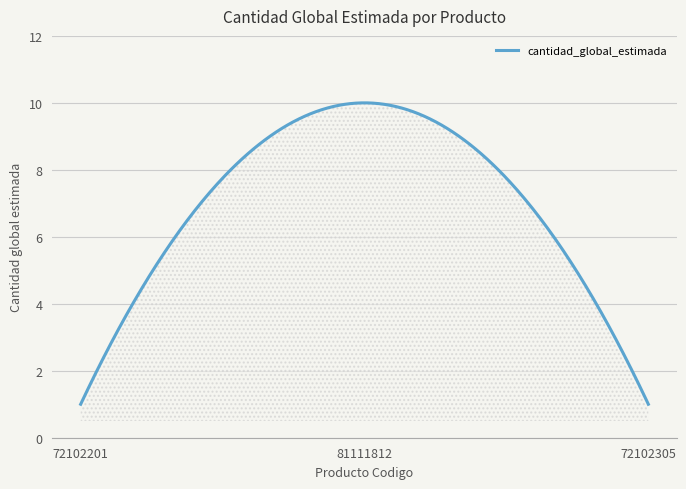

What is the difference between the maximum and minimum values?

9.0